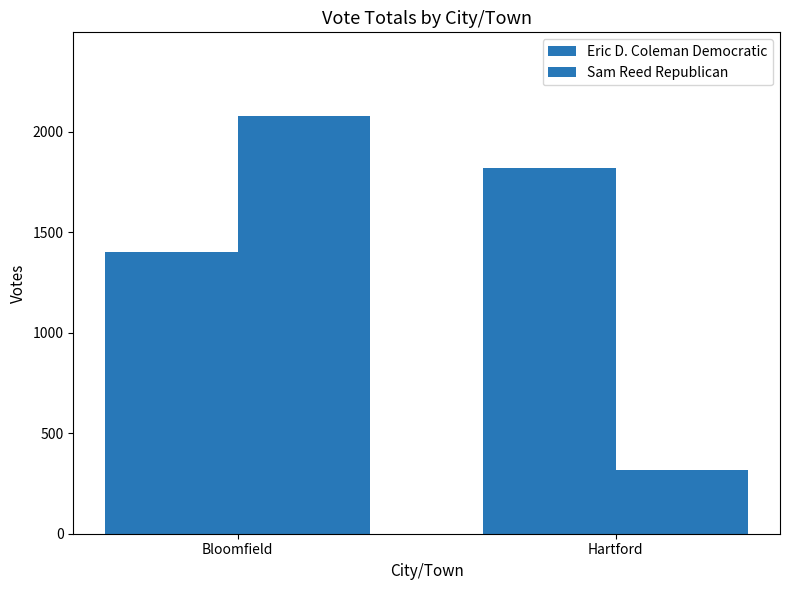

What is the difference between the highest and lowest values at Bloomfield?

676